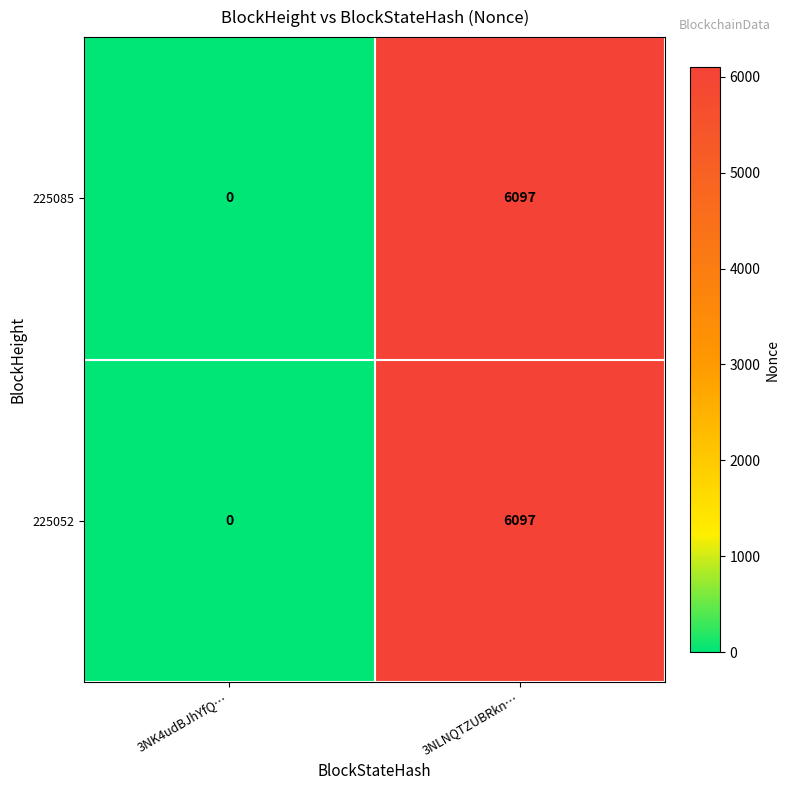

The 225052 series shows 0 at 3NK4udBJhYfQ…. True or false?

True